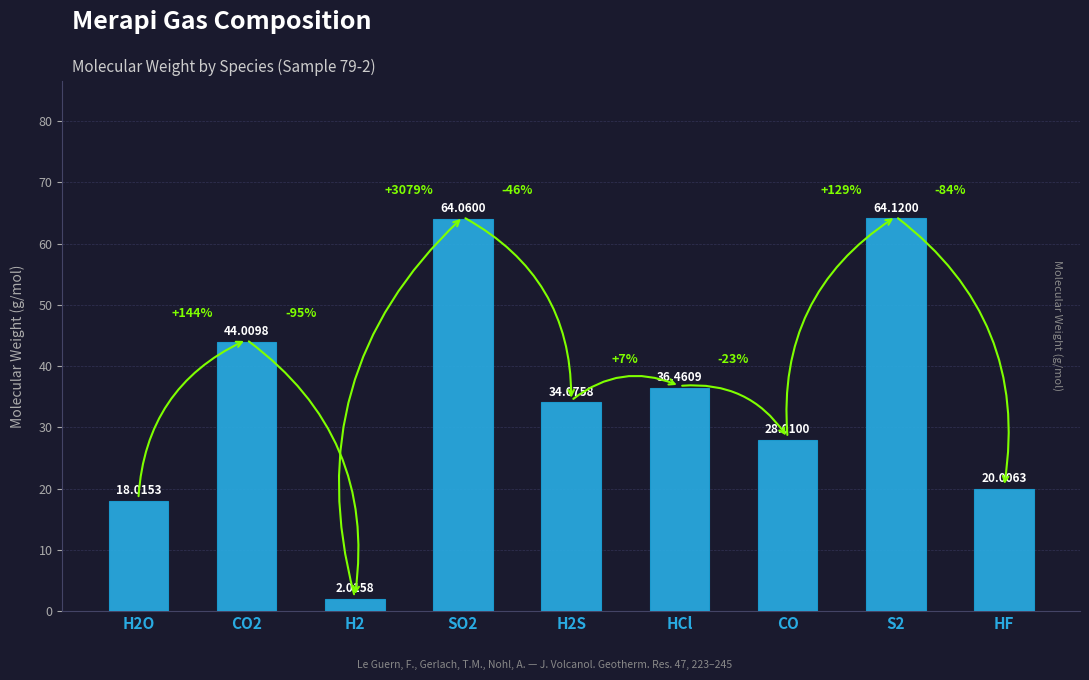

Rank the categories by value from highest to lowest.

S2, SO2, CO2, HCl, H2S, CO, HF, H2O, H2